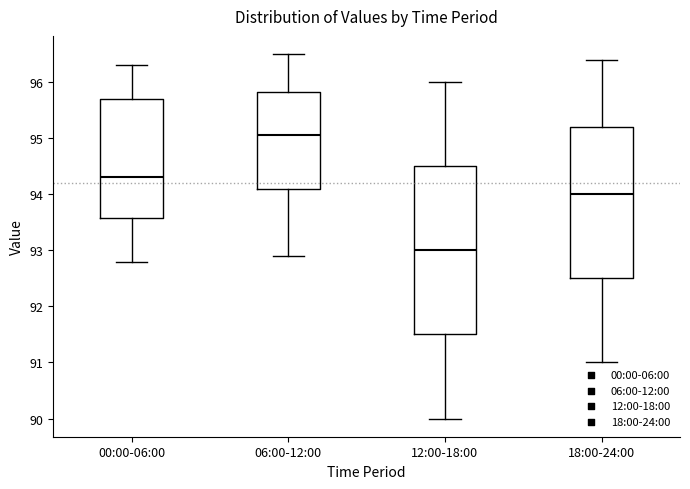

Reading left to right, transcribe this box plot: for each box, give where its median line is, the range the box spans, and where its two whiskers end, as read against the y-axis. The values are not printed on the chart, so give them approximately, as read against the axis.

00:00-06:00: median 94.3, box 93.6 to 95.7, whiskers 92.8 to 96.3
06:00-12:00: median 95.1, box 94.1 to 95.8, whiskers 92.9 to 96.5
12:00-18:00: median 93.0, box 91.5 to 94.5, whiskers 90.0 to 96.0
18:00-24:00: median 94.0, box 92.5 to 95.2, whiskers 91.0 to 96.4